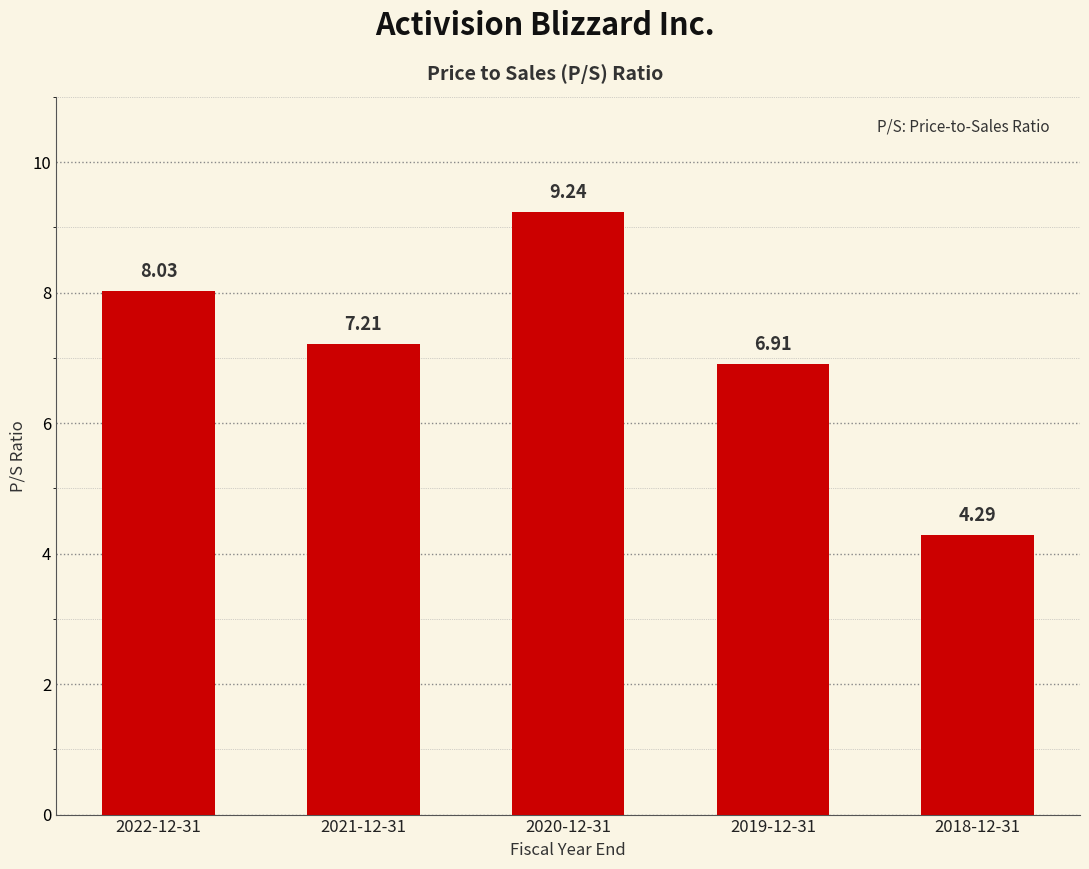

List the labels in order of value, smallest first.

2018-12-31, 2019-12-31, 2021-12-31, 2022-12-31, 2020-12-31